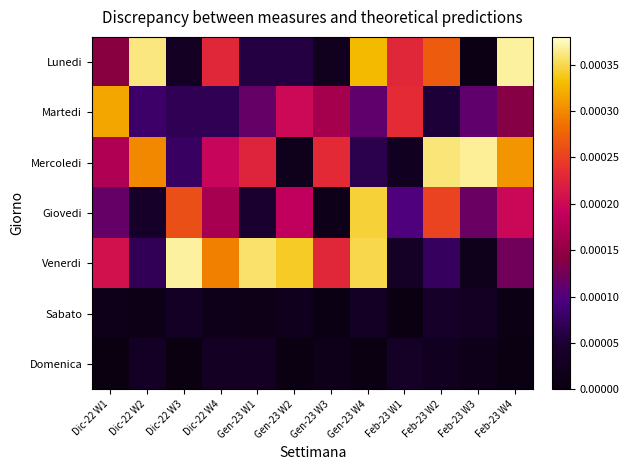

Rank the series at Dic-22 W3 from lowest to highest value.

Domenica, Lunedi, Sabato, Martedi, Mercoledi, Giovedi, Venerdi